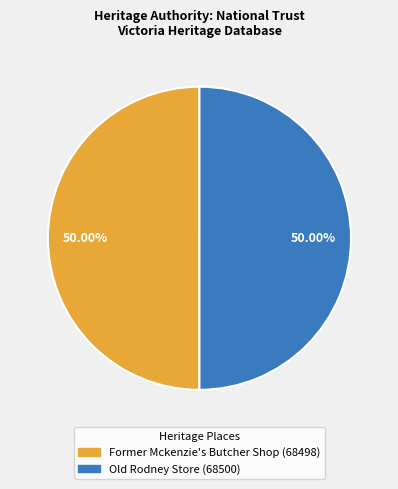

Is it true that Old Rodney Store is 50% of the pie?

True